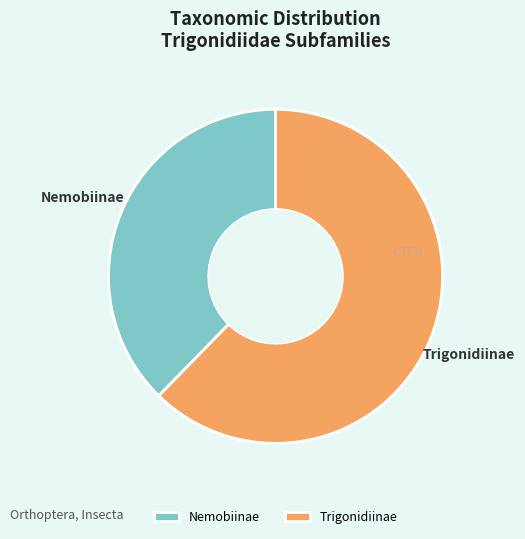

Between Nemobiinae and Trigonidiinae, which is larger?

Trigonidiinae